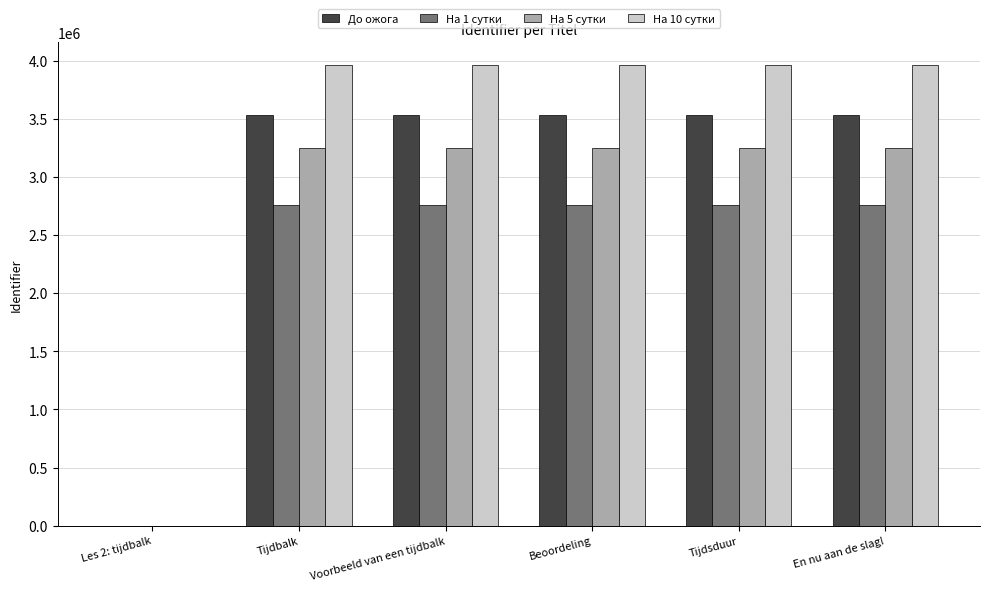

What is the sum of the На 10 сутки values at Tijdbalk and Beoordeling?

7918655.4